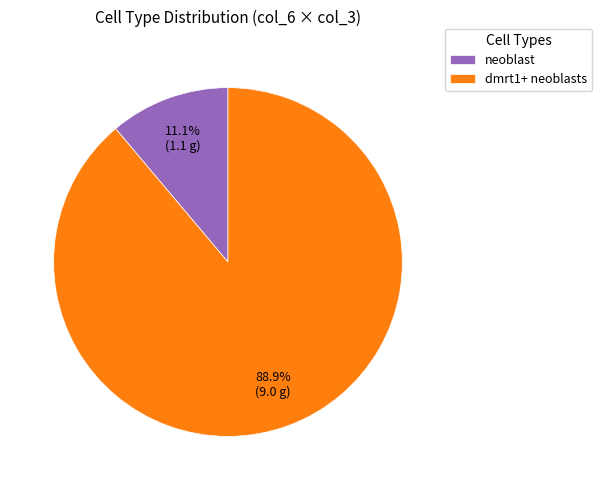

To the nearest percent, what percentage of the pie is dmrt1+ neoblasts?

89%